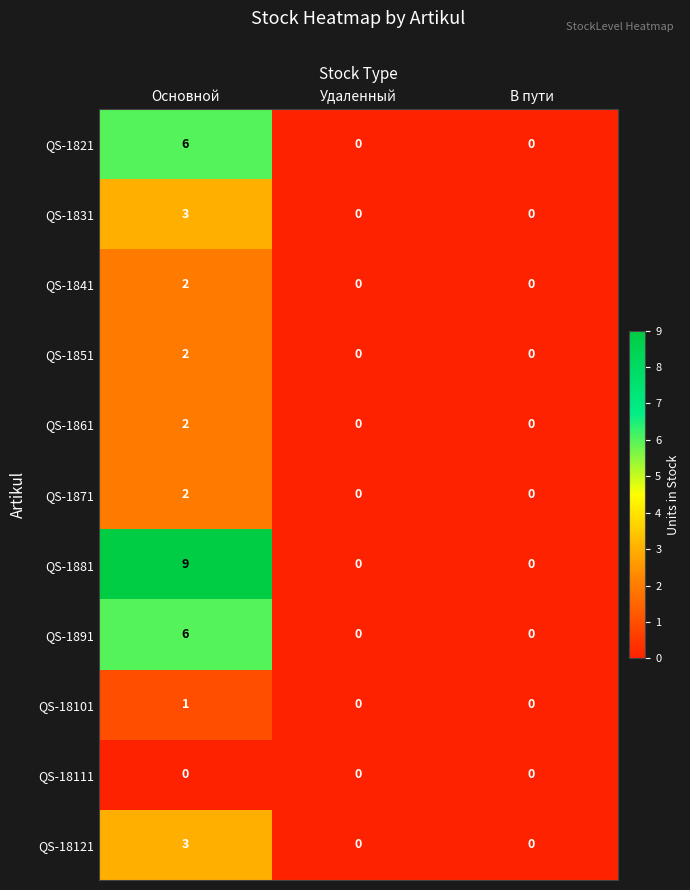

What is the maximum value shown in the chart?

9